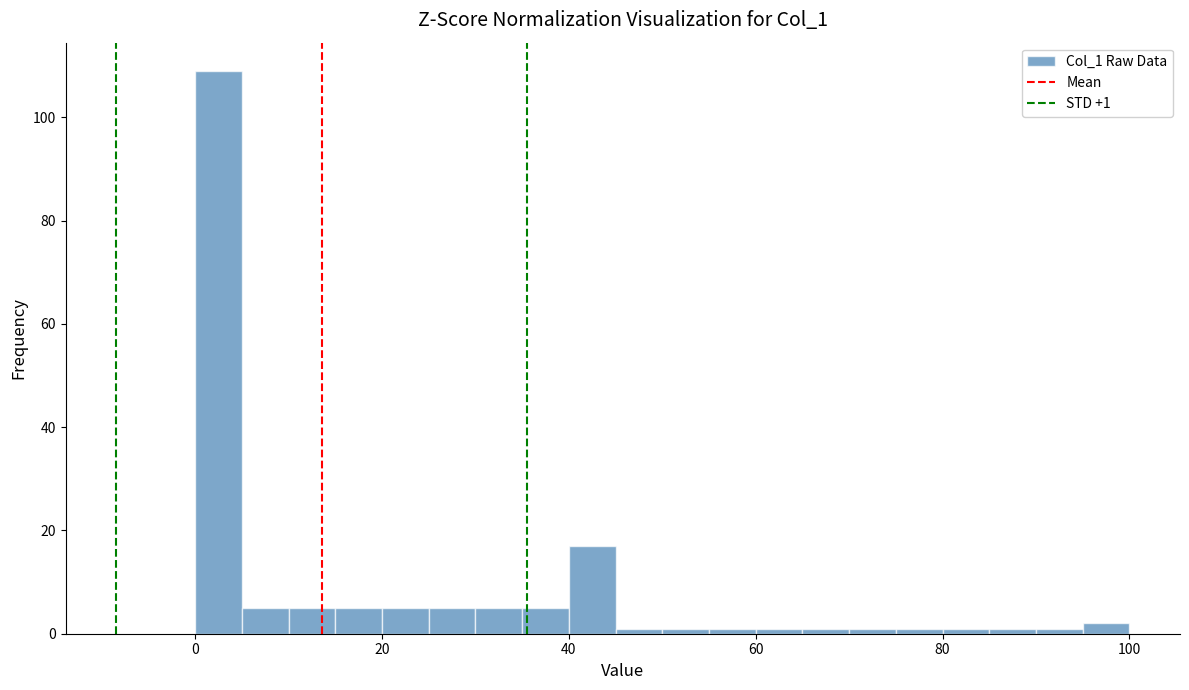

Around what value on the x-axis is the tallest bar? Give the approximate position of its centre, as read against the axis.

2